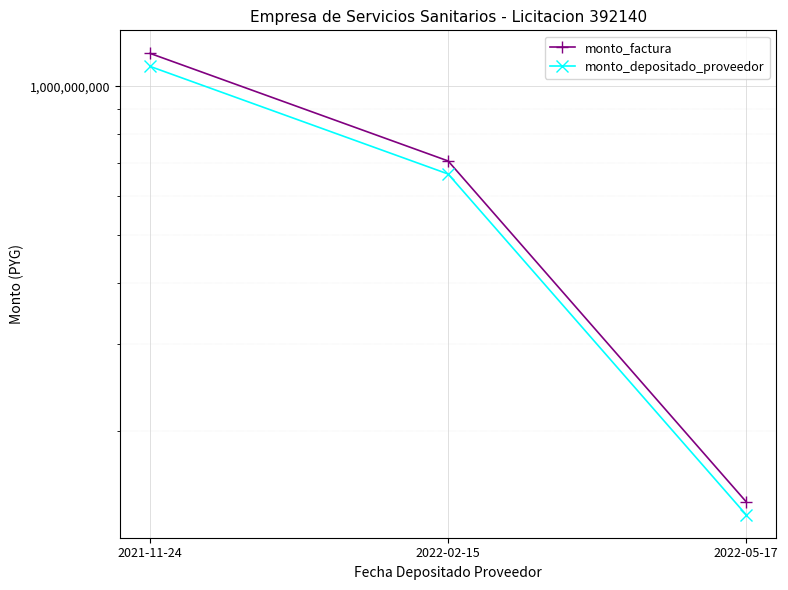

Reading right to left, what are all the values shown in this chart?

monto_factura: 2022-05-17=144000000	2022-02-15=705500000	2021-11-24=1165200000
monto_depositado_proveedor: 2022-05-17=135510545	2022-02-15=663907569	2021-11-24=1096506164